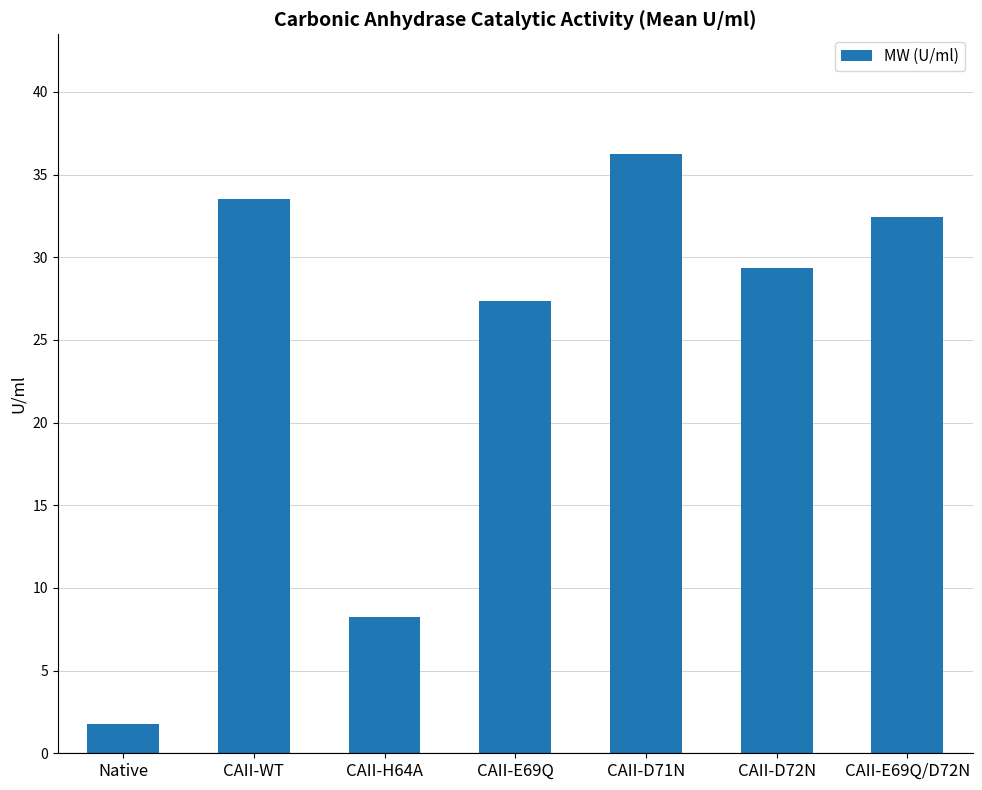

Is it true that the value at CAII-D72N is 44.0?

False